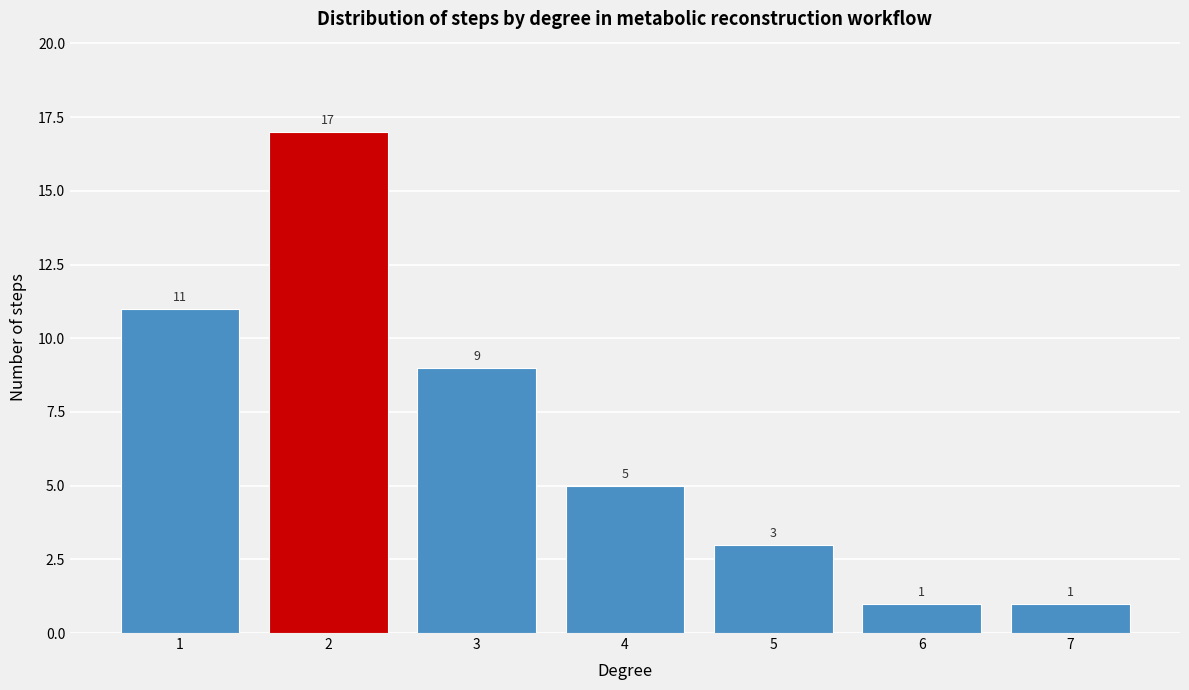

Reading left to right, list all the values displayed in this chart.

11	17	9	5	3	1	1